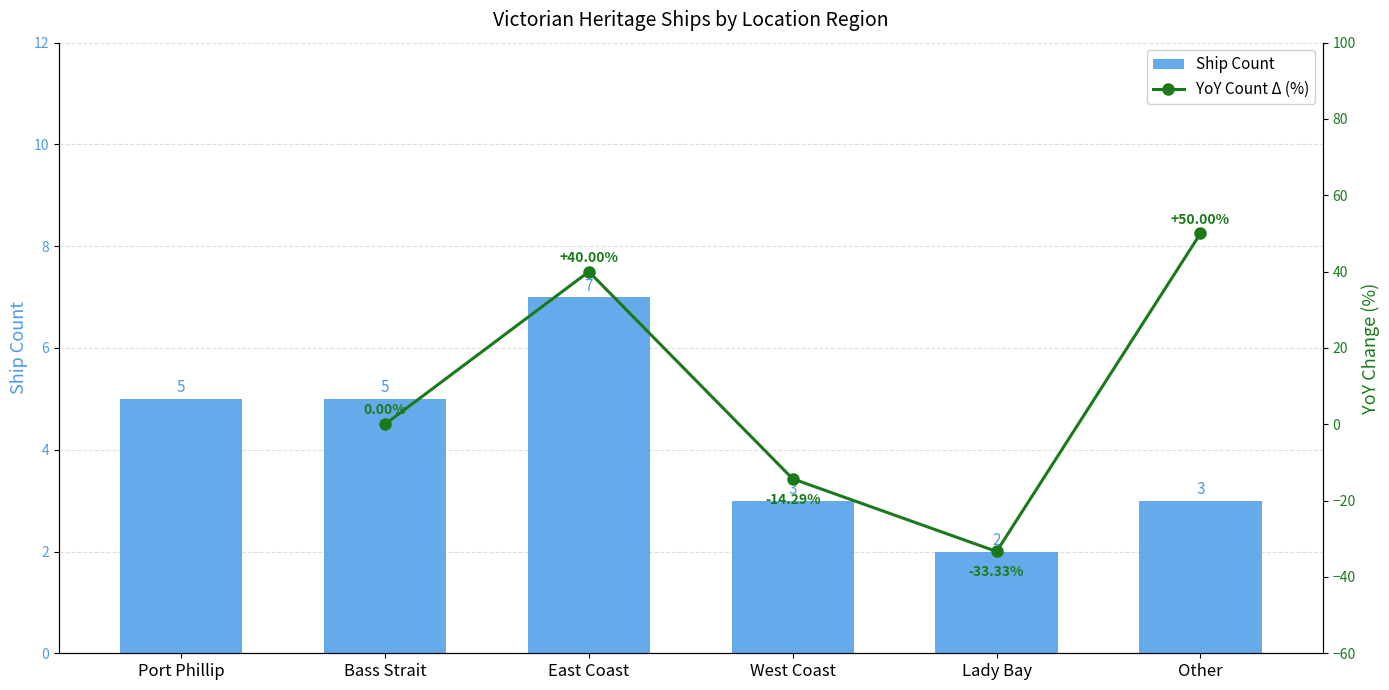

Is it true that the value at Bass Strait is 3?

False